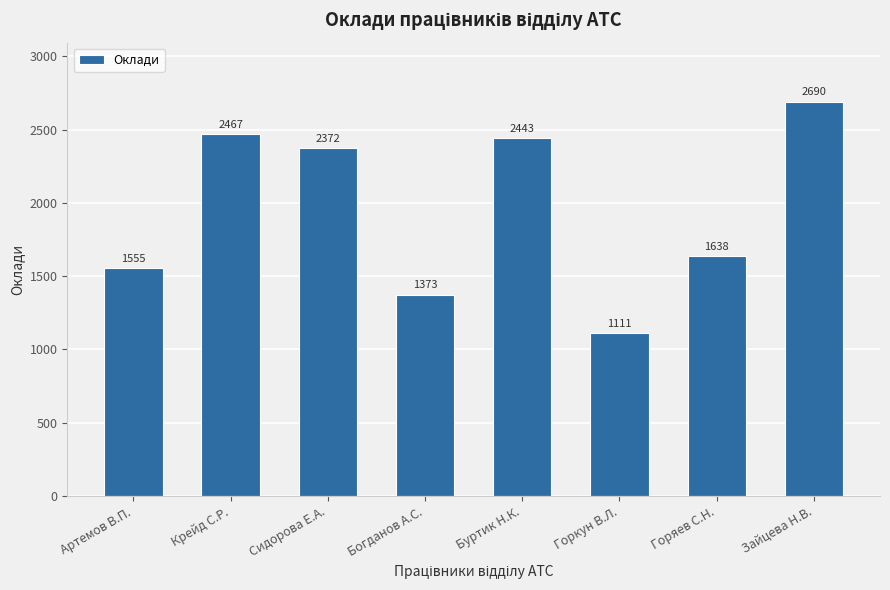

What position from the right is Артемов В.П.?

8